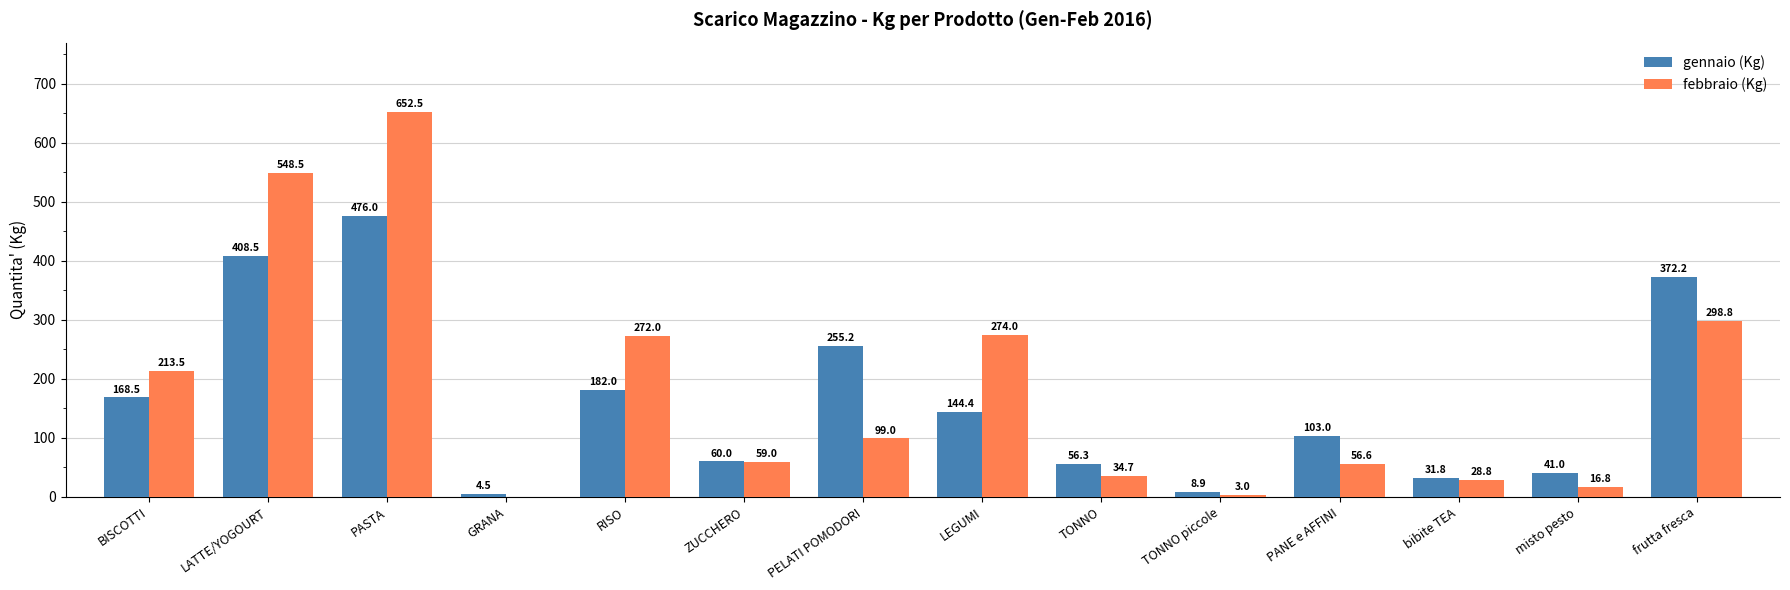

True or false: gennaio (Kg) has a value of 144.4 at LEGUMI.

True